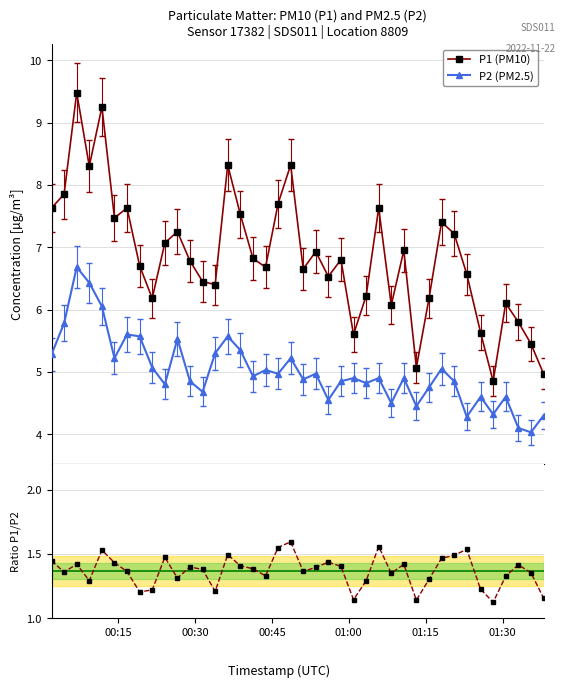

List the series in order of their overall mean, highest first.

P1 (PM10), P2 (PM2.5), P1/P2